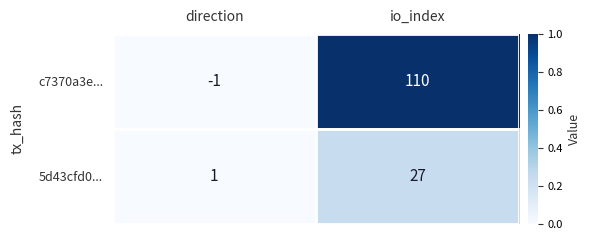

Is it true that 5d43cfd0... equals 1 at direction?

True